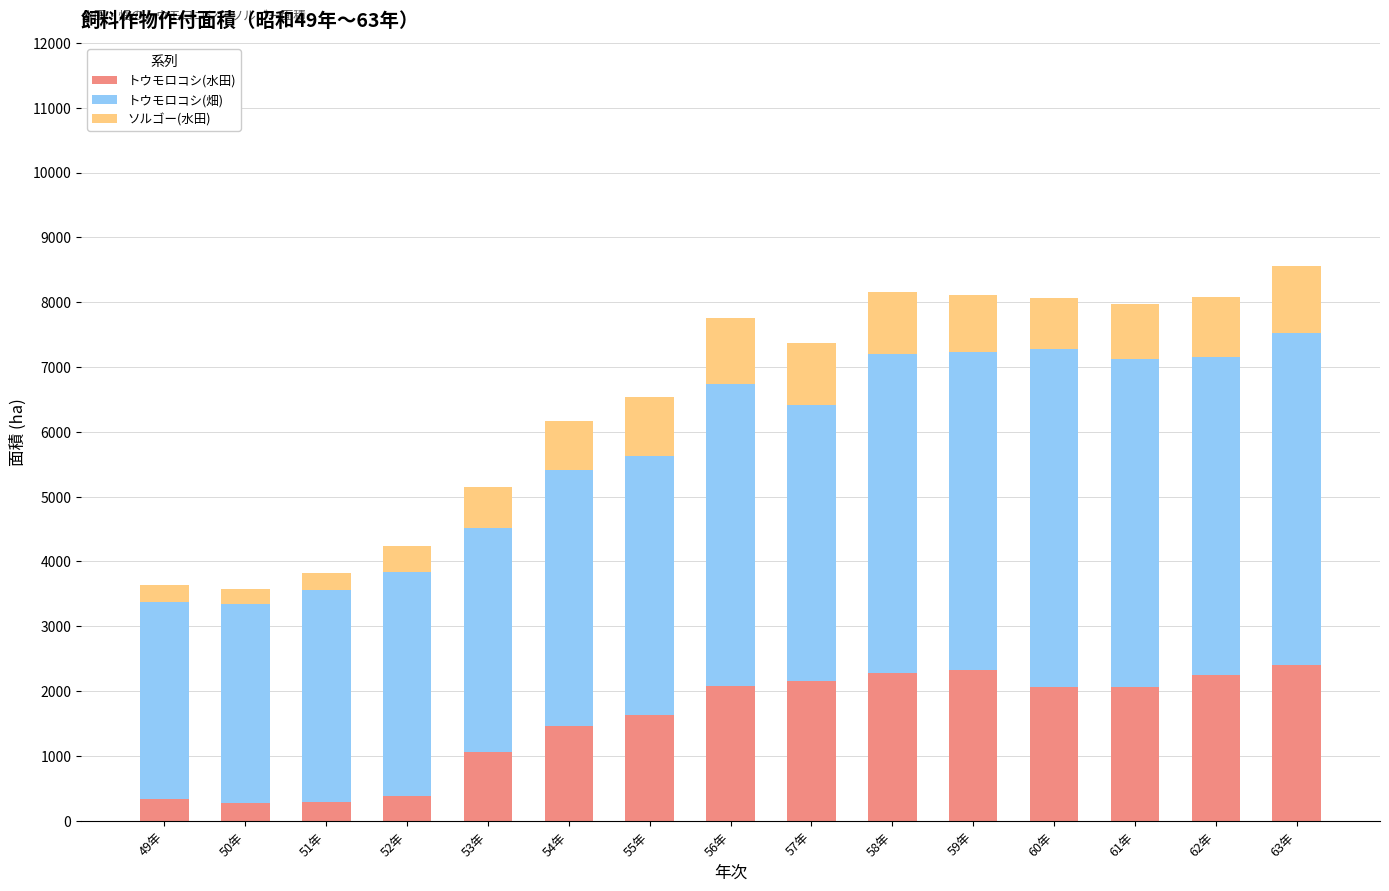

What is the highest value of the トウモロコシ(水田) series?

2398.1